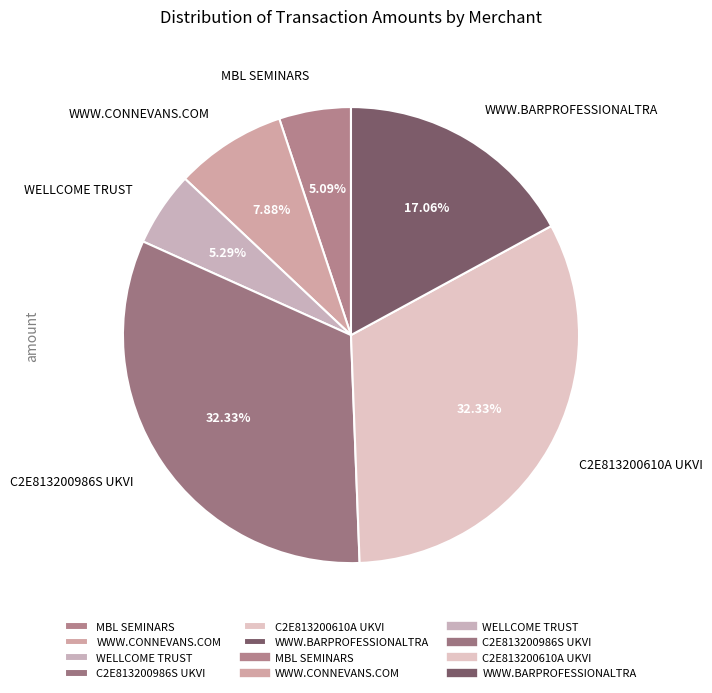

Does any single category account for the majority?

No